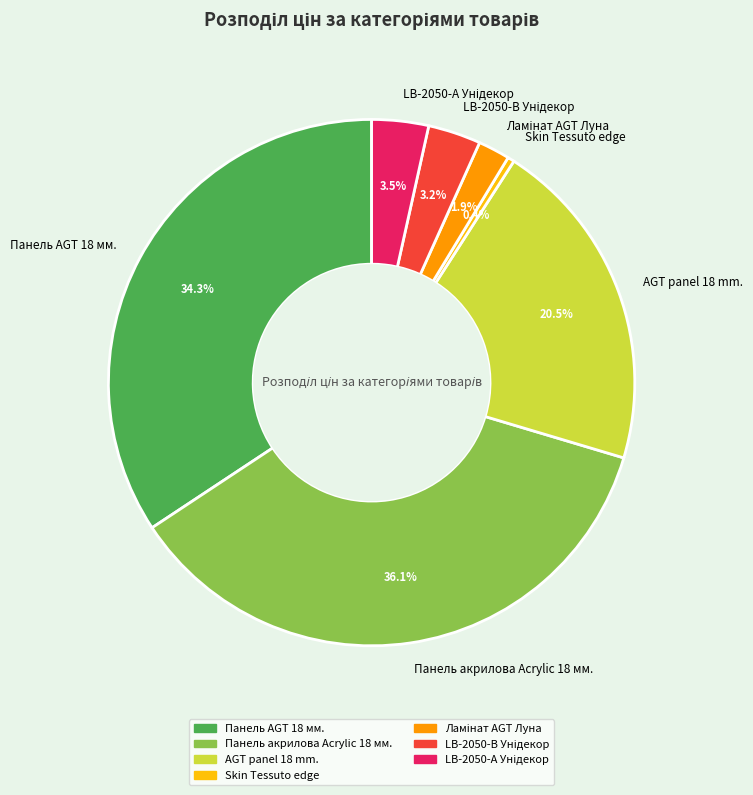

Does any single category account for the majority?

No